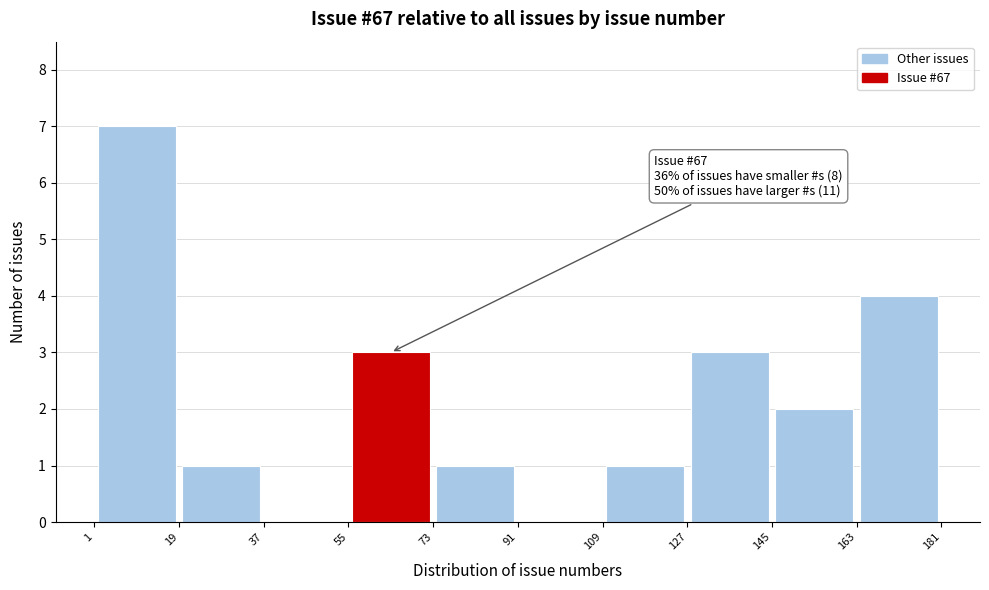

Over which range of the x-axis is the bar tallest?

1 to 19